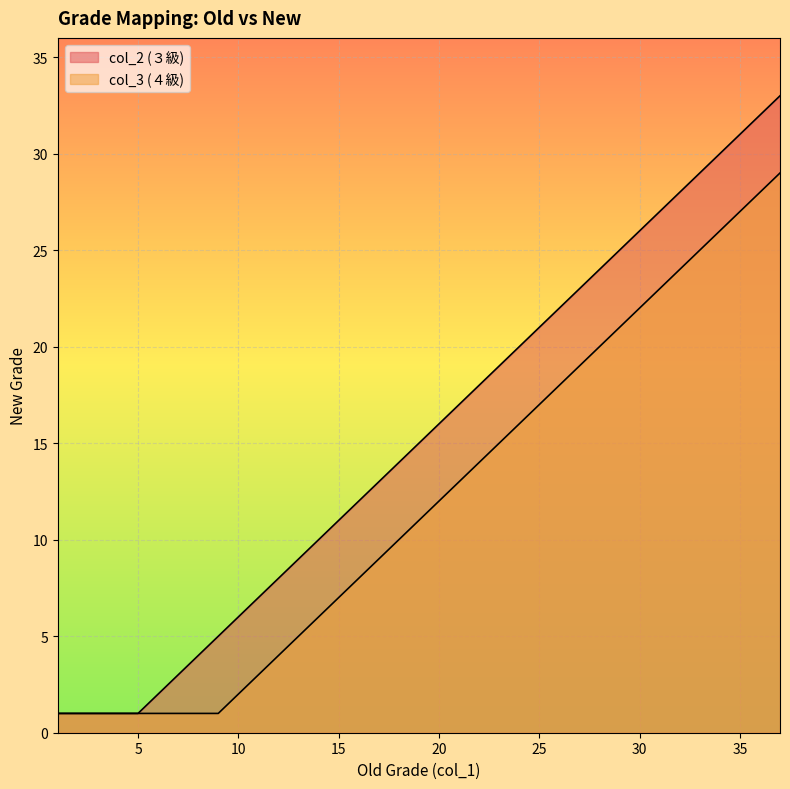

Which series has the largest range (max minus min)?

col_2